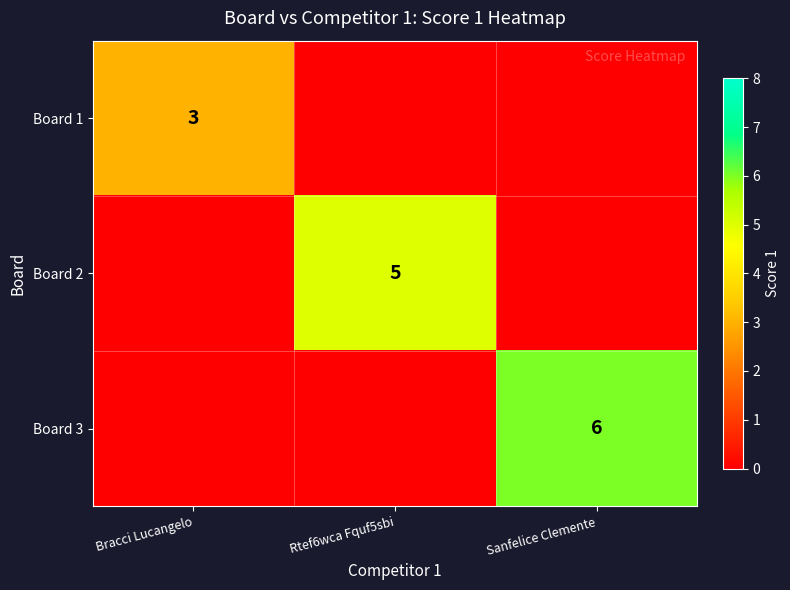

True or false: Board 3 has a value of 6 at Sanfelice Clemente.

True